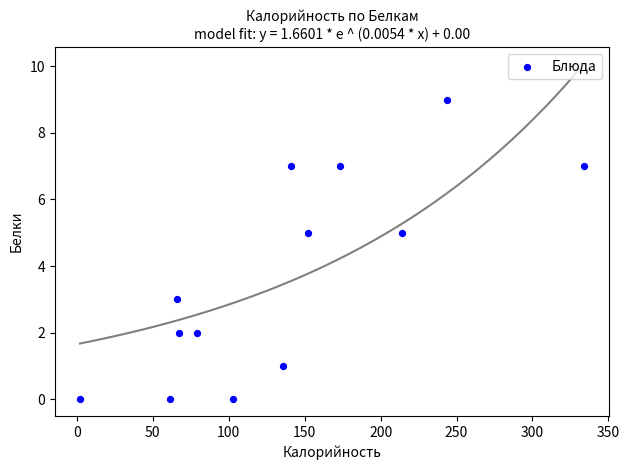

What is the range of X values (max minus min)?

332